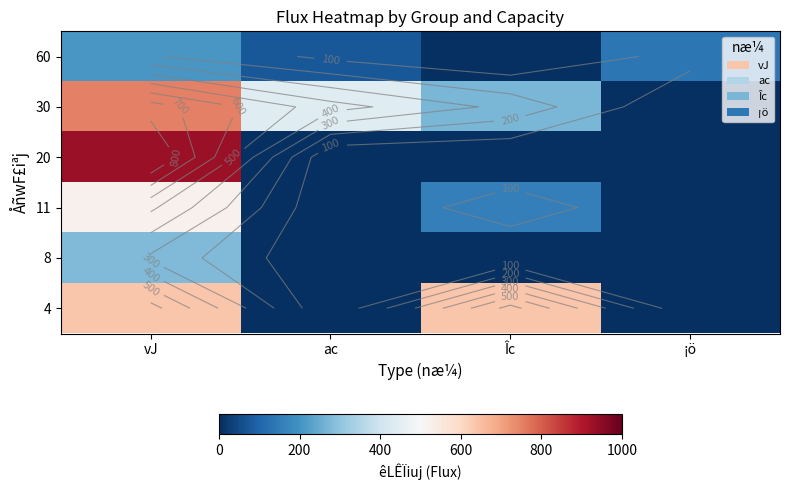

Which category has the highest value in the 20 series?

vJ